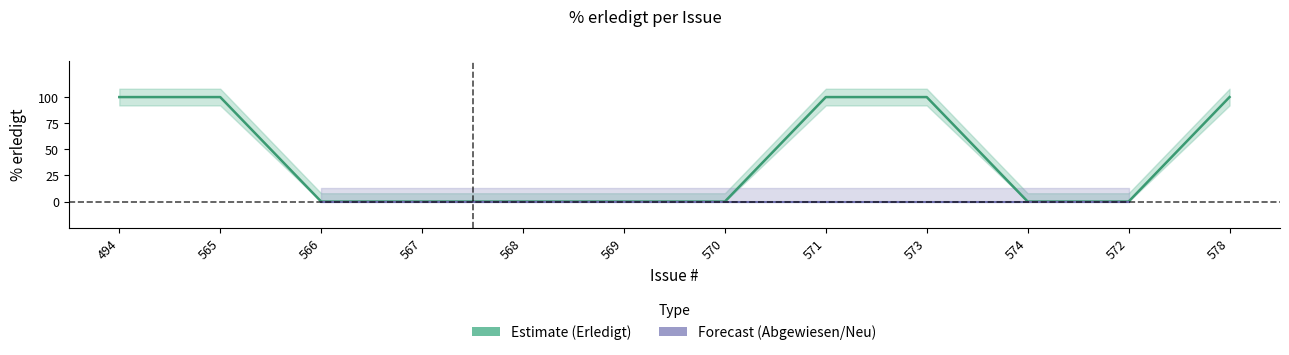

True or false: the data shows 1 at 494.

True